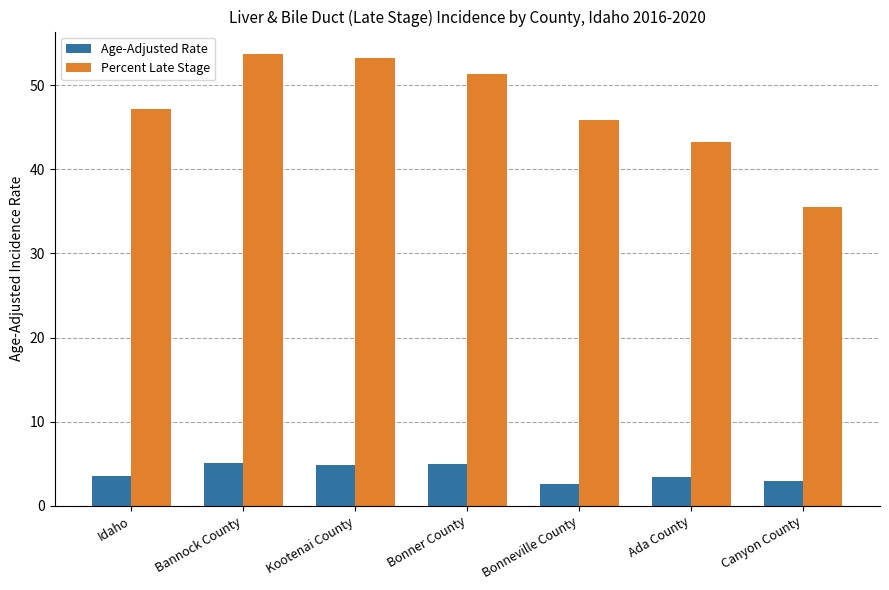

Is the value of Age-Adjusted Rate at Canyon County greater than the value of Percent Late Stage at Ada County?

No